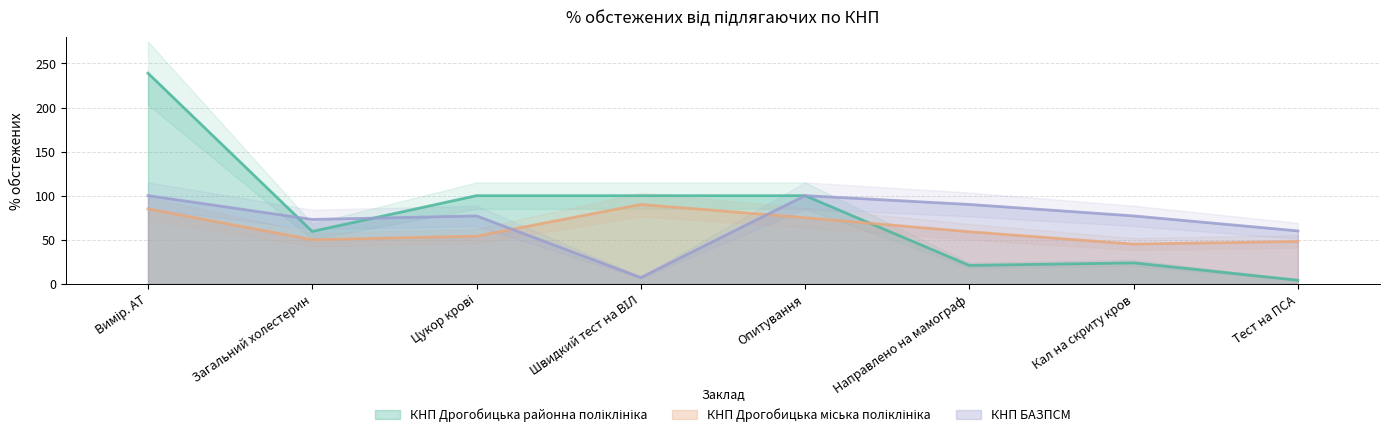

How many distinct data groups are displayed?

3